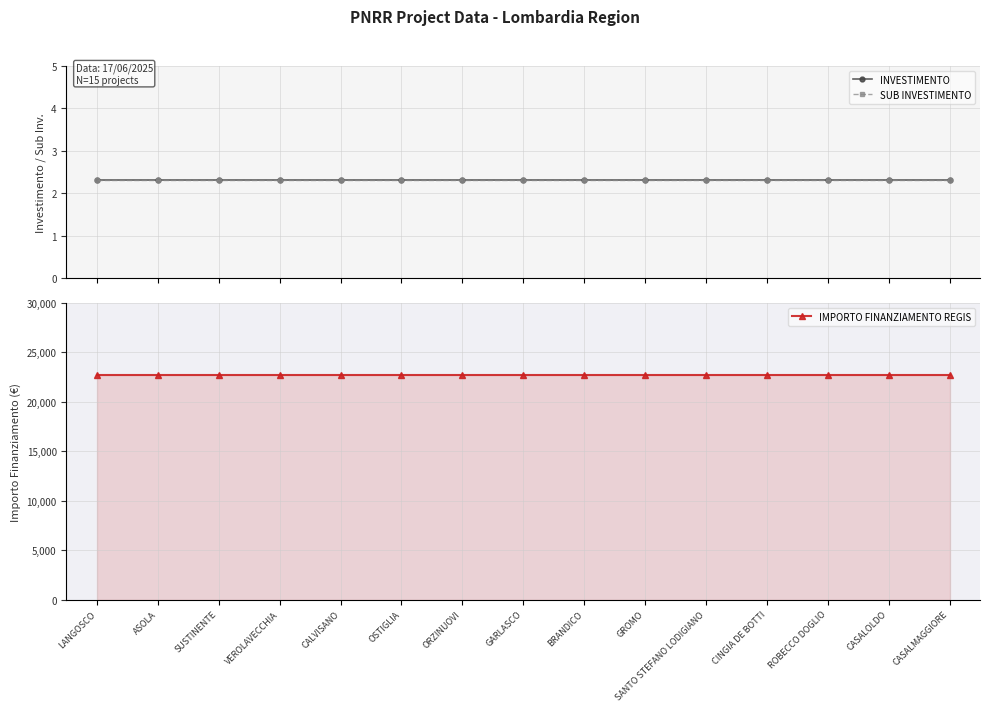

True or false: SUB INVESTIMENTO and INVESTIMENTO cross at least once.

False